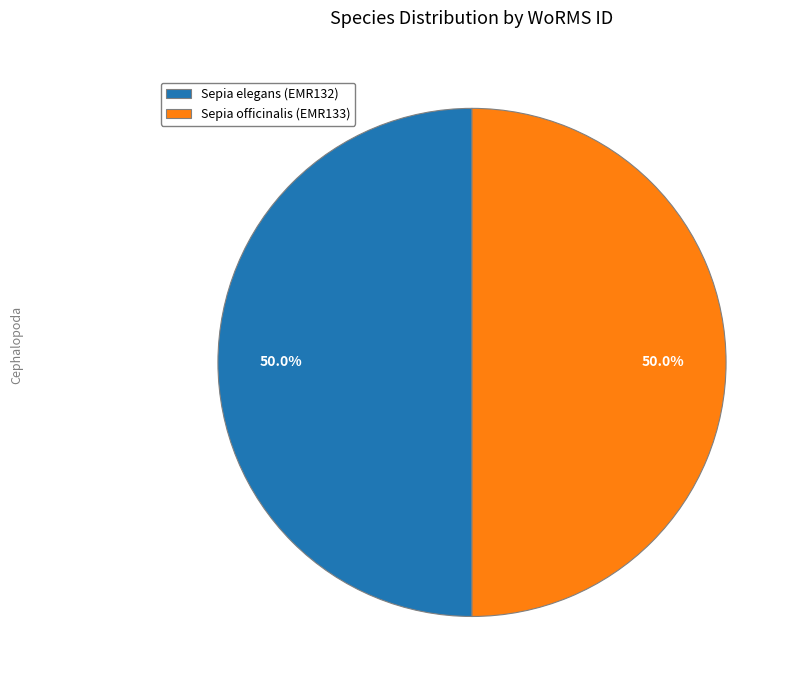

What percentage is the Sepia elegans (EMR132) slice, to the nearest percent?

50%